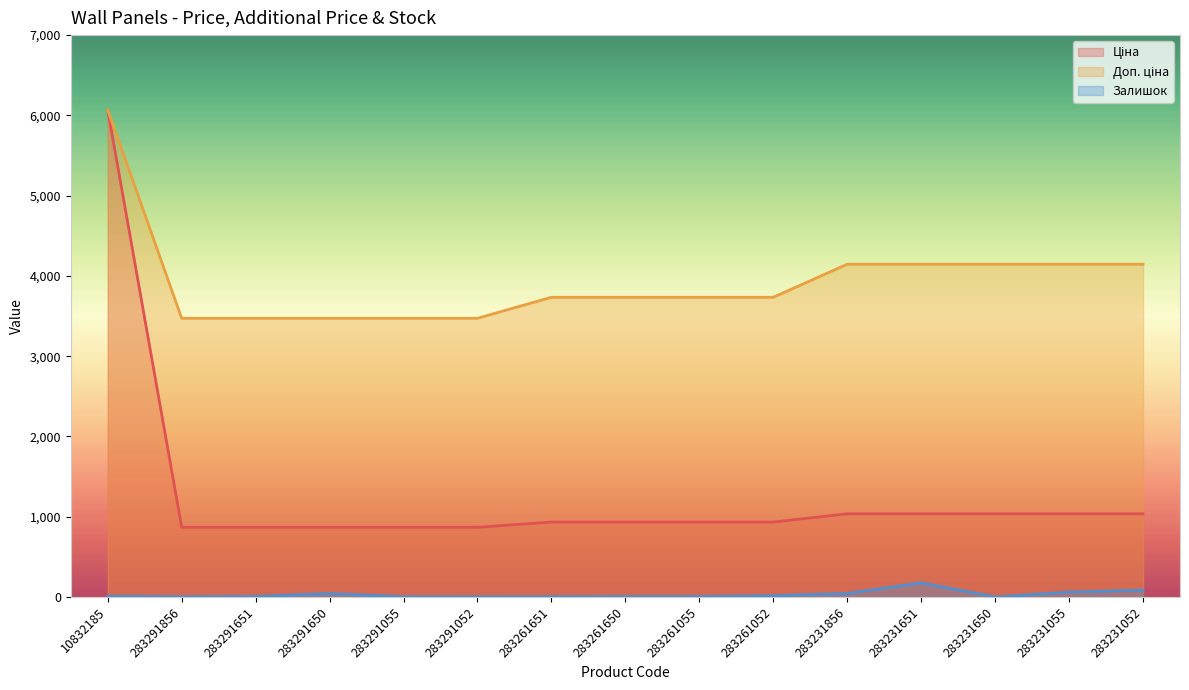

Which category has the highest value in the Доп. ціна series?

10832185